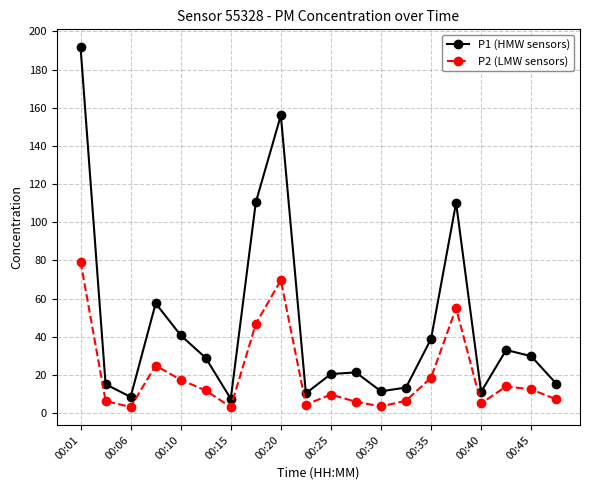

Which series has the widest spread of values?

P1 (HMW sensors)